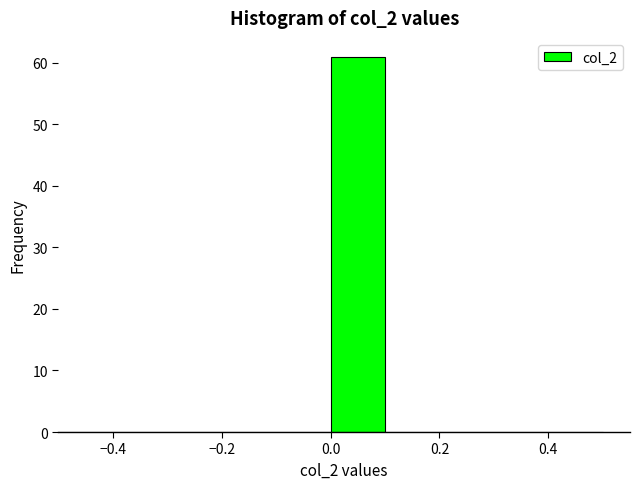

Reading left to right, transcribe this chart: for each bar, give the range it covers on the x-axis and its height. The values are not printed on the chart, so give them approximately, as read against the axis.

-0.5 to -0.4: 0
-0.4 to -0.3: 0
-0.3 to -0.2: 0
-0.2 to -0.1: 0
-0.1 to 0.0: 0
0.0 to 0.1: 61
0.1 to 0.2: 0
0.2 to 0.3: 0
0.3 to 0.4: 0
0.4 to 0.5: 0